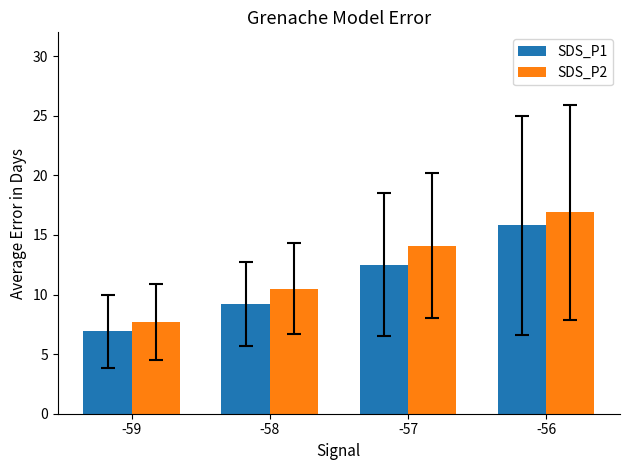

Which category has the highest value in the SDS_P2 series?

-56